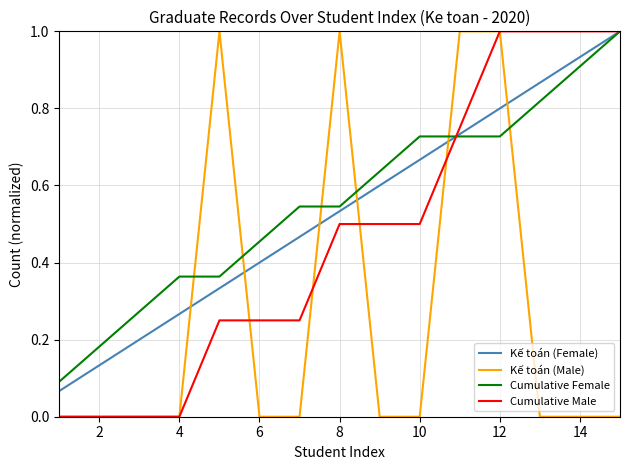

What are all the series names shown in the legend?

Kế toán (Female), Kế toán (Male), Cumulative Female, Cumulative Male